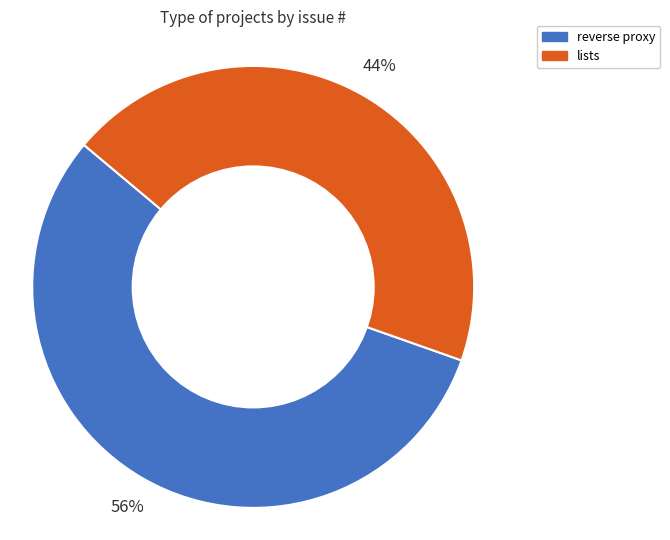

Which category has the smallest portion of the pie?

lists